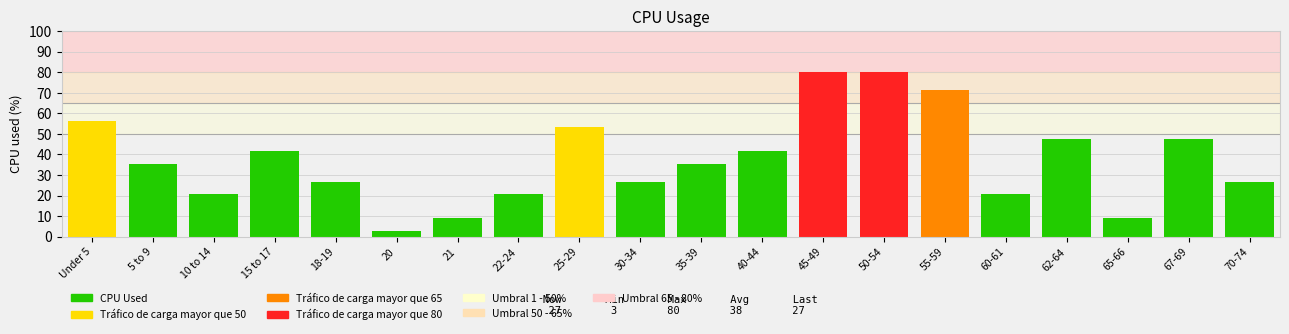

What is the ratio of the value at 10 to 14 to the value at 30-34?

0.8